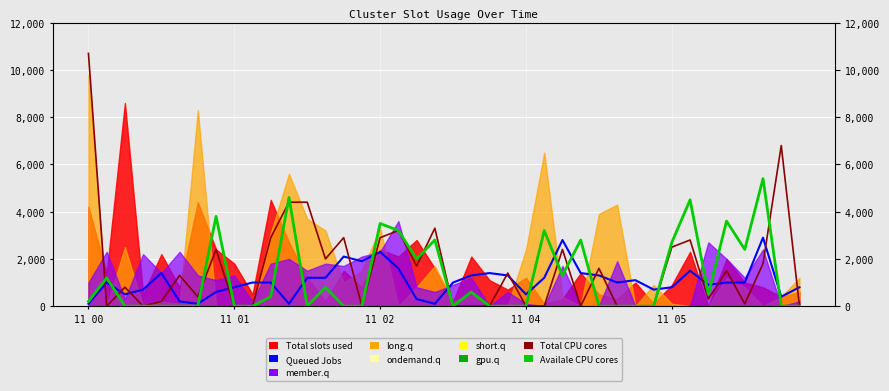

Does the chart display data point markers on the line(s)?

No